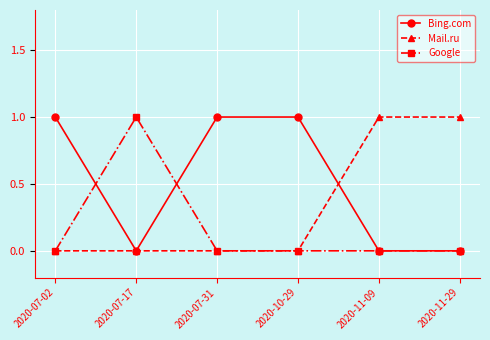

Reading left to right, what are all the values shown in this chart?

Bing.com: 2020-07-02=1	2020-07-17=0	2020-07-31=1	2020-10-29=1	2020-11-09=0	2020-11-29=0
Mail.ru: 2020-07-02=0	2020-07-17=0	2020-07-31=0	2020-10-29=0	2020-11-09=1	2020-11-29=1
Google: 2020-07-02=0	2020-07-17=1	2020-07-31=0	2020-10-29=0	2020-11-09=0	2020-11-29=0